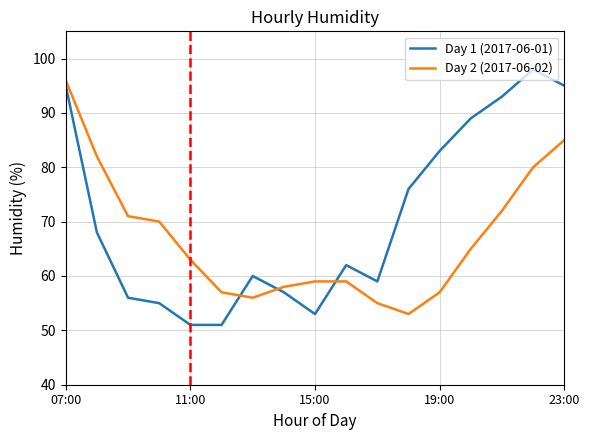

What is the maximum value for Day 1 (2017-06-01)?

98